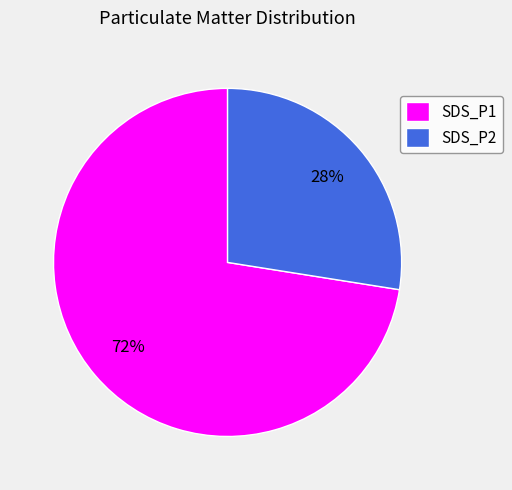

Combined, do SDS_P2 and SDS_P1 account for over 50%?

Yes